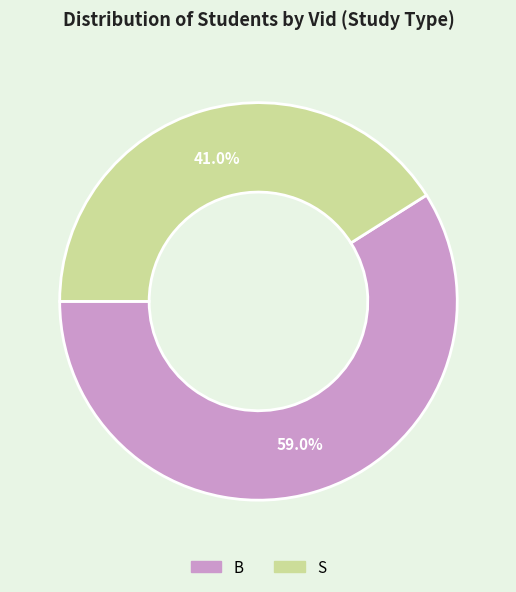

Is it true that B is 59% of the pie?

True